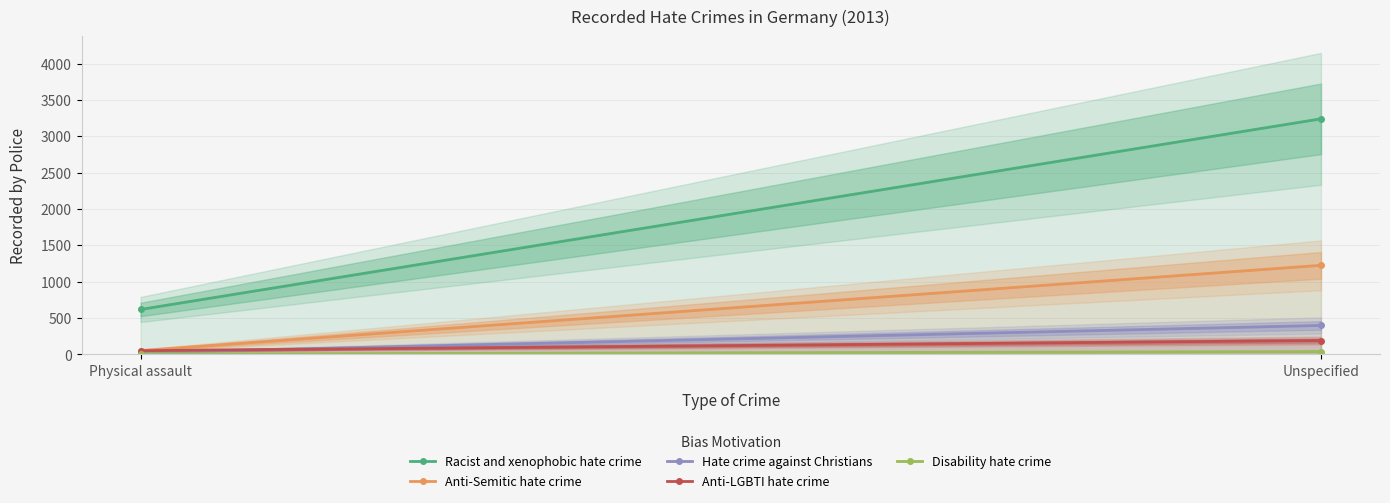

The value of Anti-LGBTI hate crime at Unspecified is 123. True or false?

False